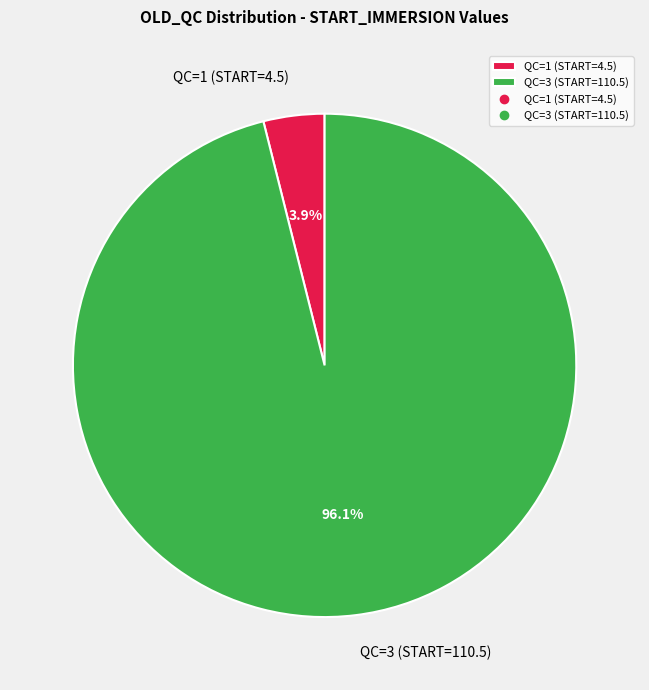

To the nearest percent, what is the combined percentage of QC=3 (START=110.5) and QC=1 (START=4.5)?

100%